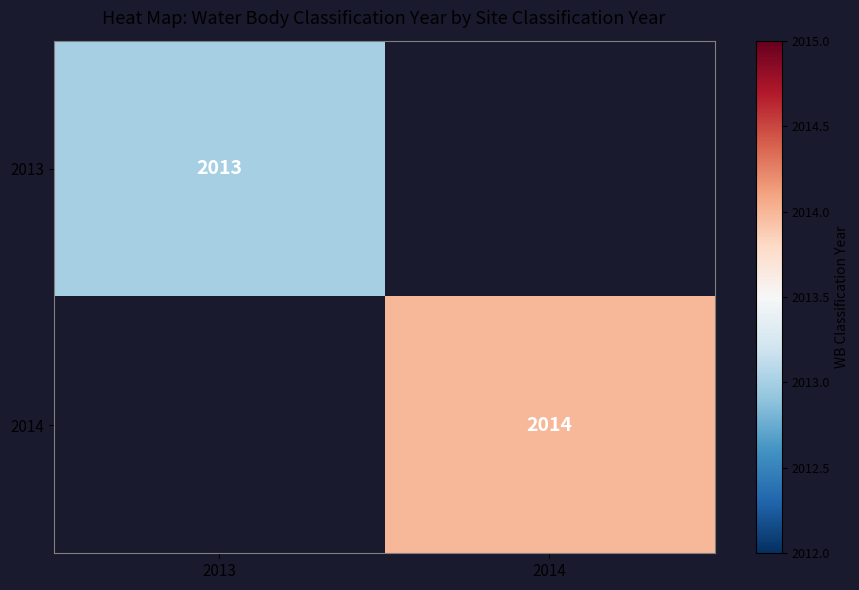

Is it true that 2014 equals 2014 at 2014?

True